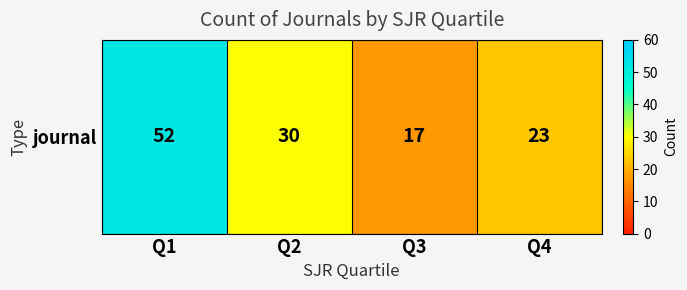

List the labels in order of value, largest first.

Q1, Q2, Q4, Q3